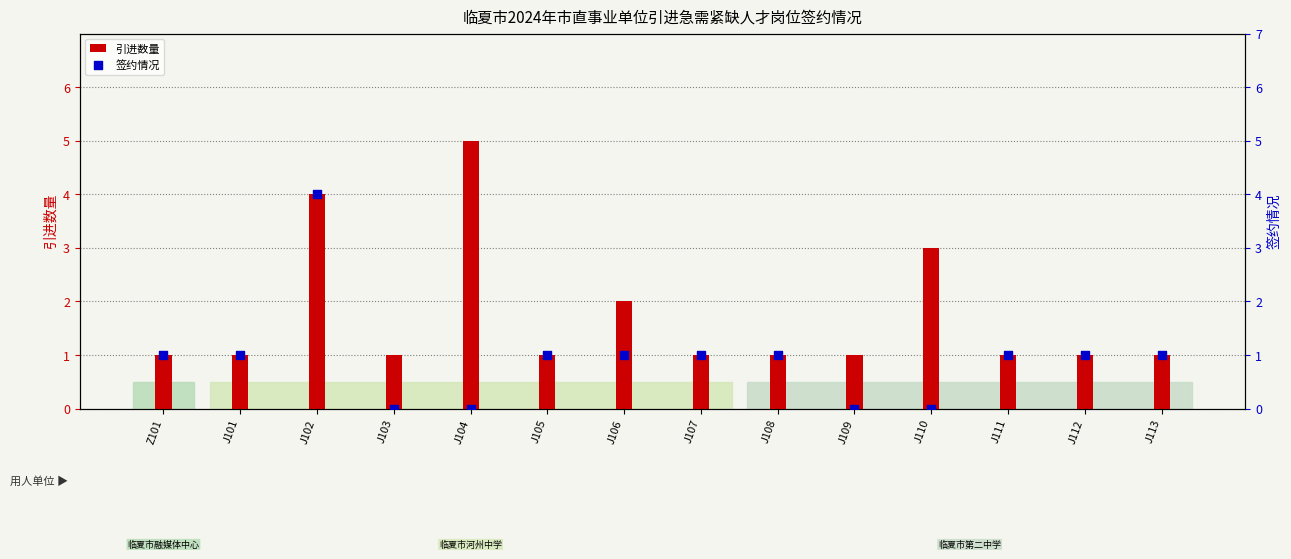

At how many categories does at least one series exceed 1?

4